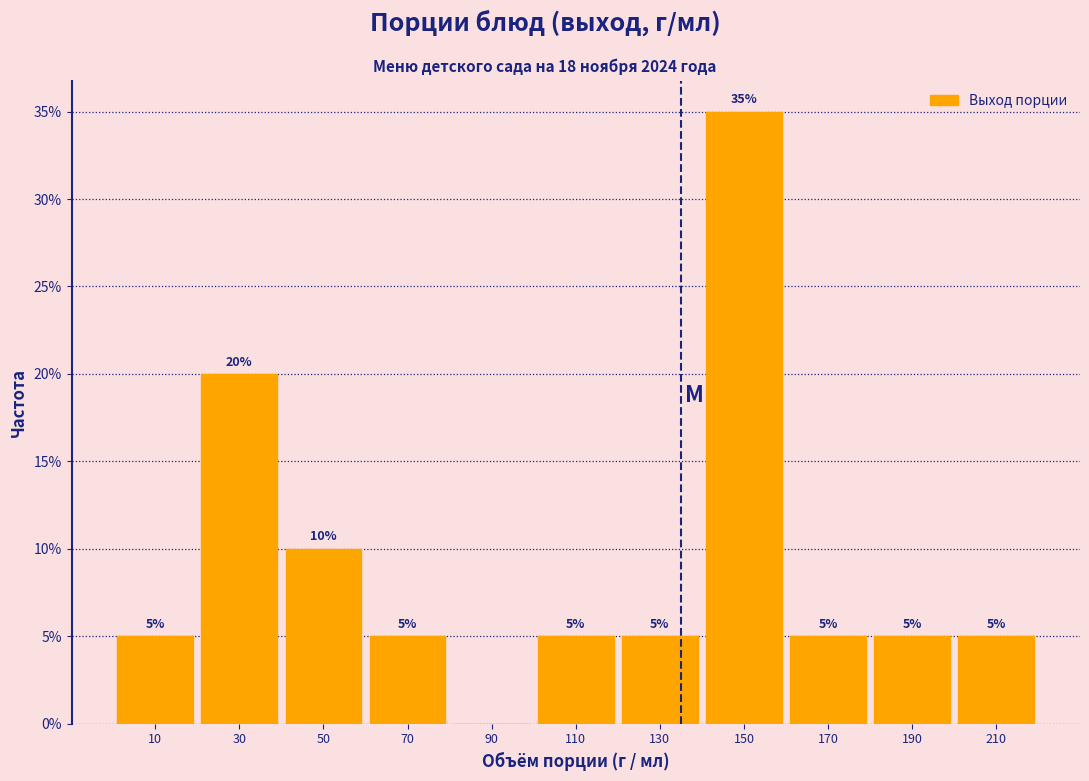

Over which range of the x-axis is the bar tallest?

140 to 160